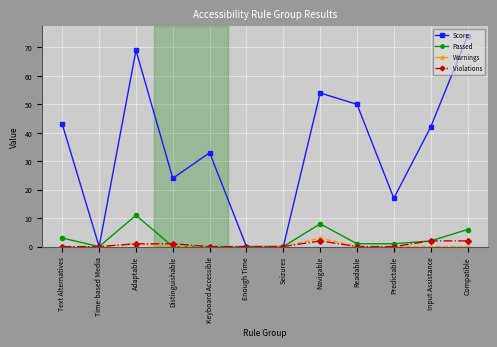

Is this an area chart (filled region under the line)?

No